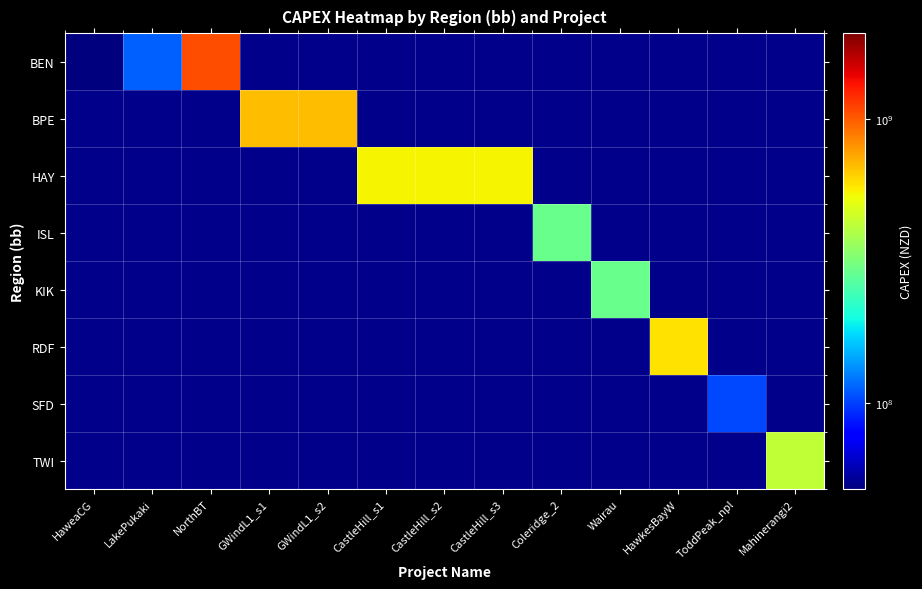

At how many categories does at least one series exceed 429368488?

8